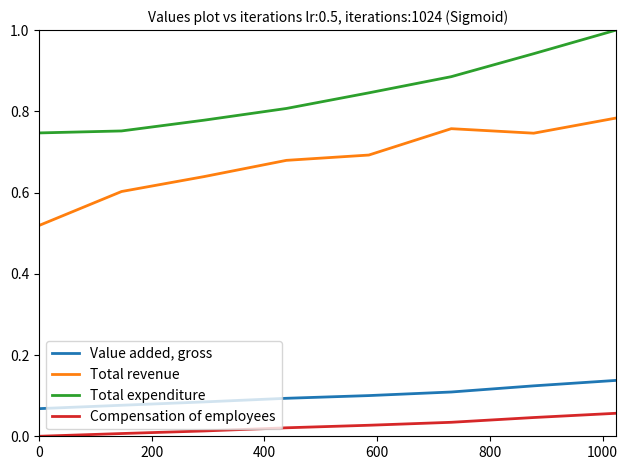

True or false: Value added, gross and Total revenue intersect in this chart.

False